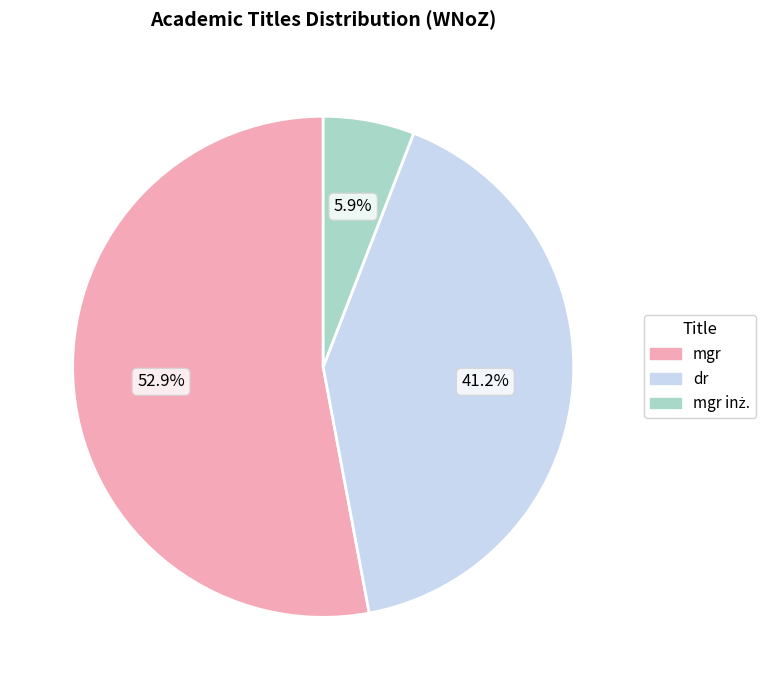

Is there a majority slice in this chart?

Yes